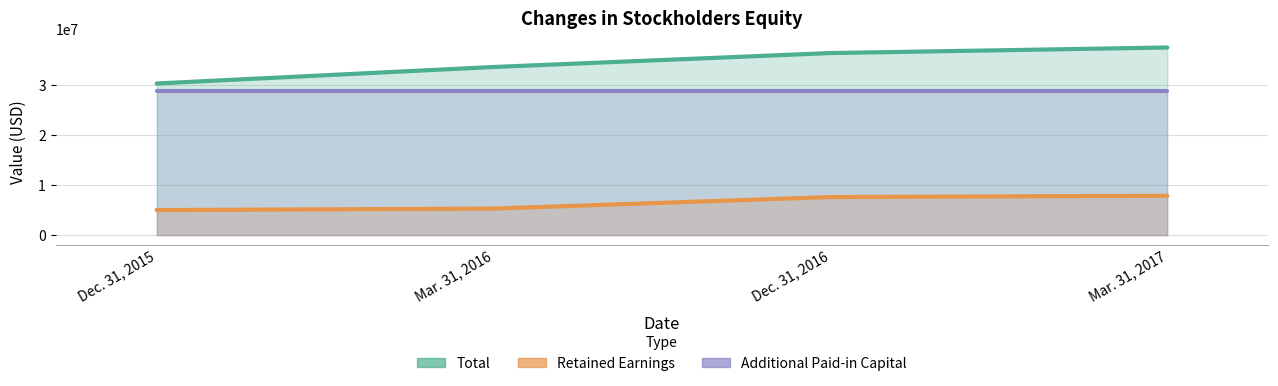

True or false: Additional Paid-in Capital [Member] and Total cross at least once.

False